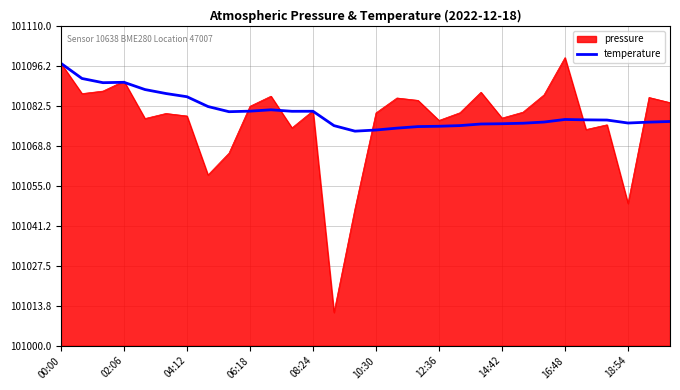

What is the greatest value displayed?

101099.0